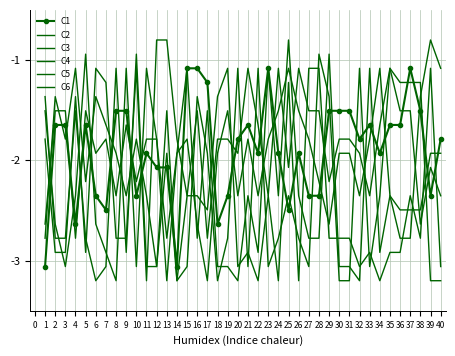

At which category does C6 reach its first local valley?

6